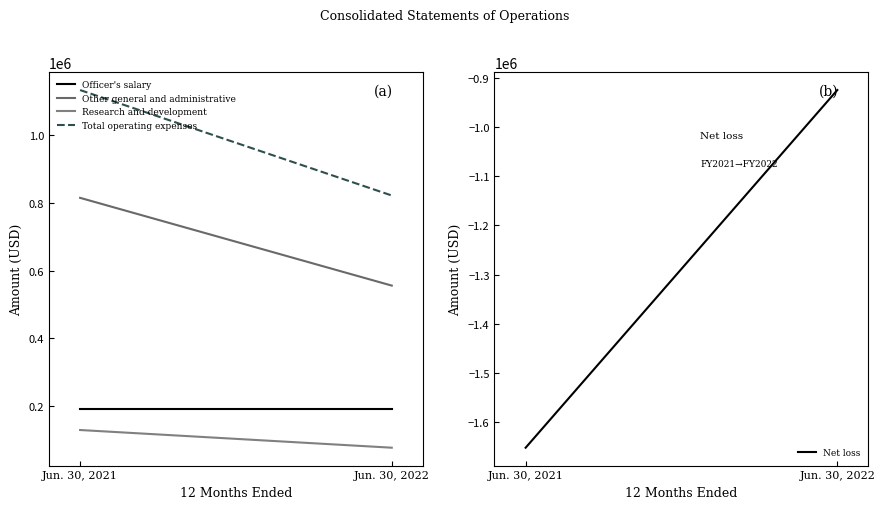

What is the difference between the highest and lowest values at Jun. 30, 2021?

2785873